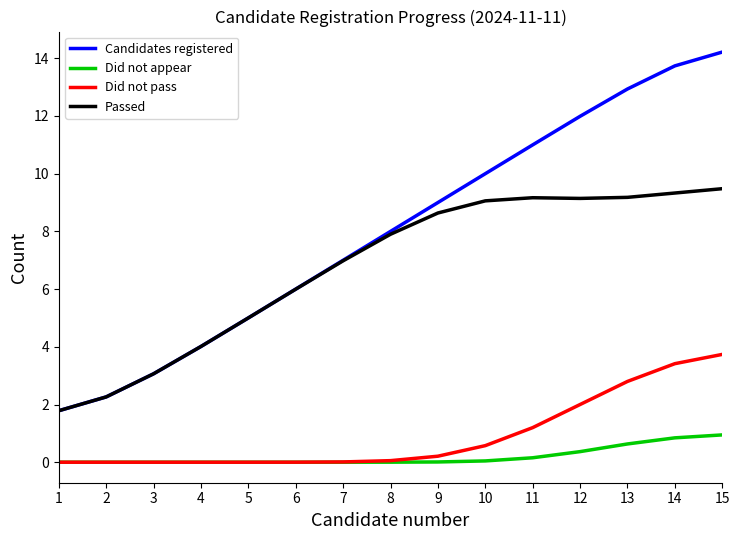

The value of Did not appear at 7 is 0.0. True or false?

True